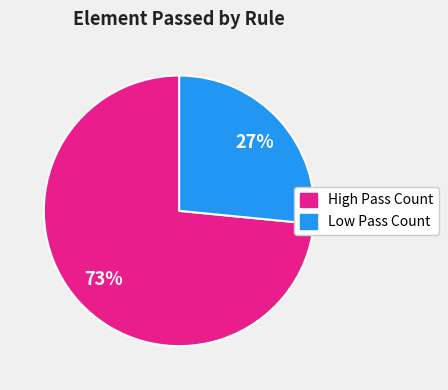

How many segments does this pie chart have?

2